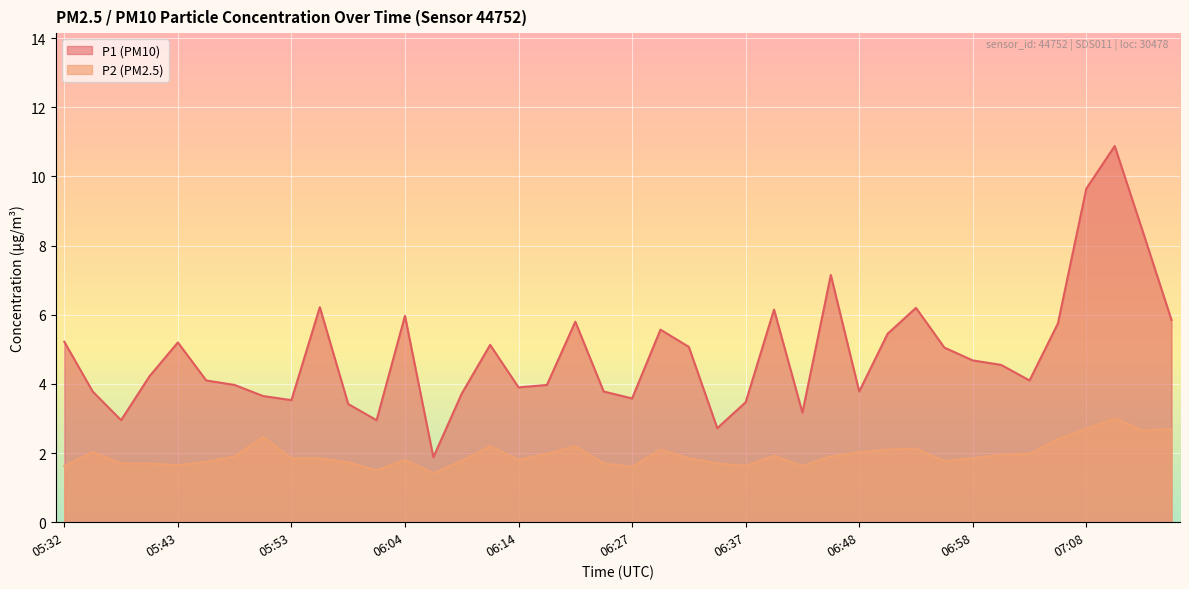

How many values in the P1 series exceed 4?

23